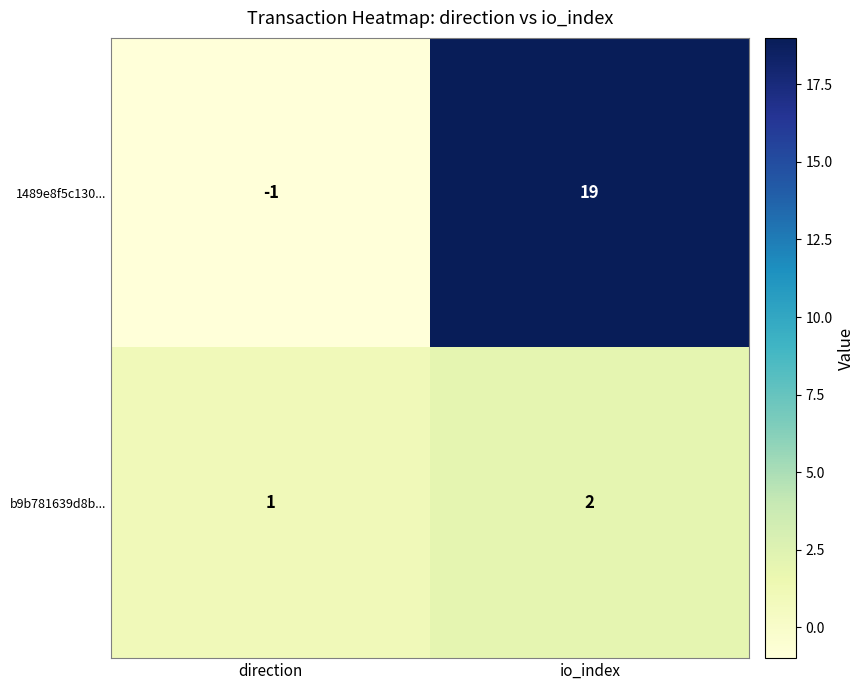

What is the minimum value shown in the chart?

-1